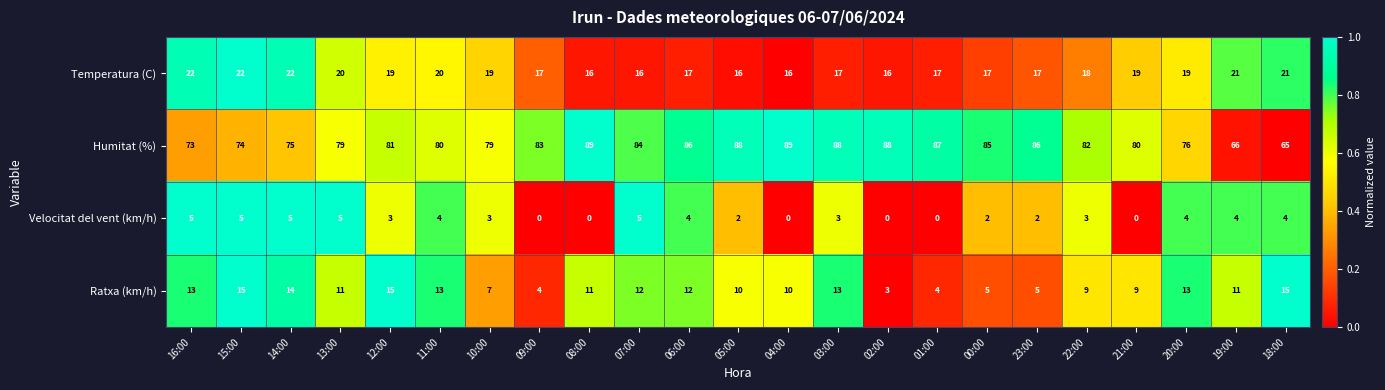

What is the sum of the Ratxa (km/h) values at 20:00 and 21:00?

22